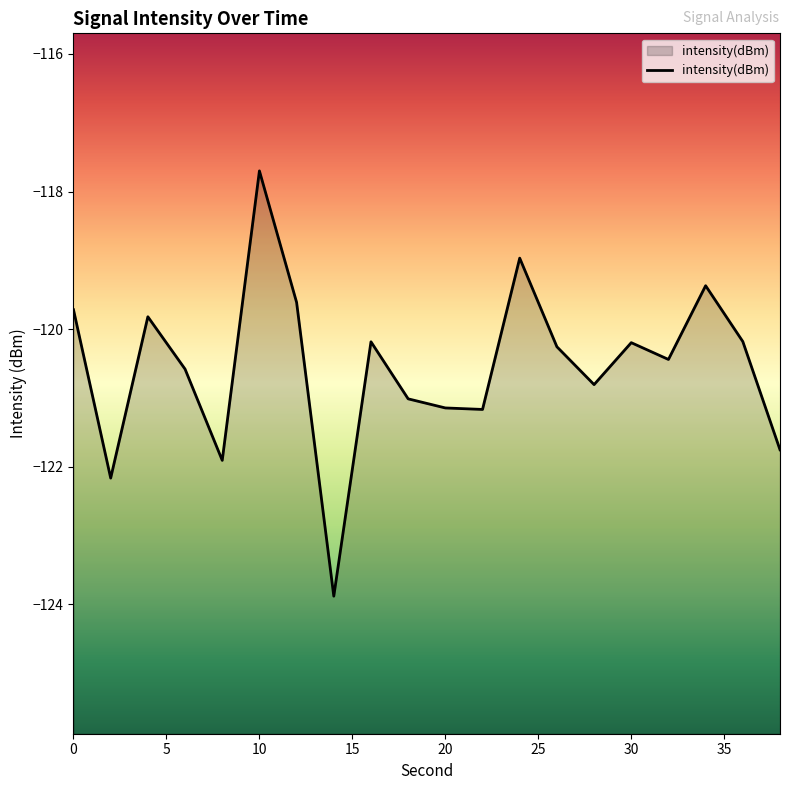

How many data points does each series have?

20